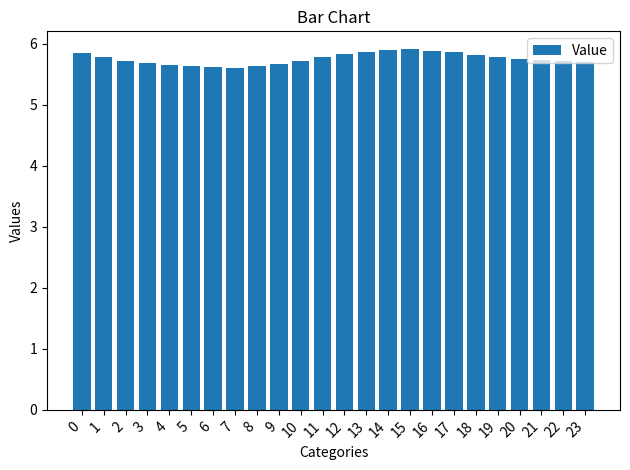

How many bars are there in total?

24